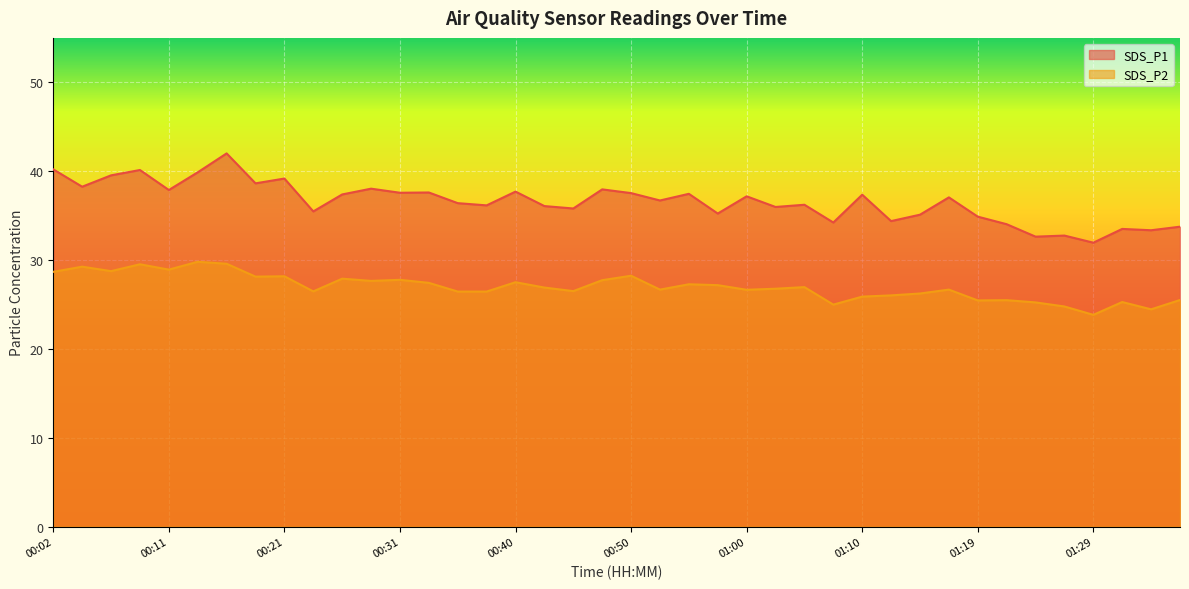

What is the label of the 12th point from the left?

00:28